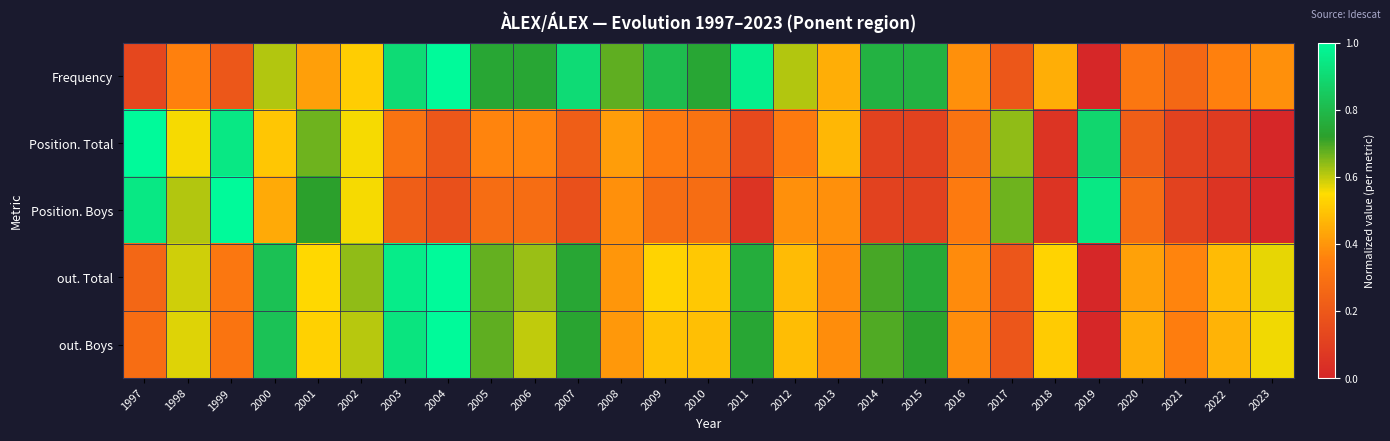

Reading left to right, what are all the values shown in this chart?

Frequency: 1997=0.1	1998=0.4	1999=0.2	2000=0.6	2001=0.4	2002=0.5	2003=0.9	2004=1.0	2005=0.7	2006=0.7	2007=0.9	2008=0.7	2009=0.8	2010=0.7	2011=1.0	2012=0.6	2013=0.5	2014=0.8	2015=0.8	2016=0.4	2017=0.2	2018=0.5	2019=0.0	2020=0.3	2021=0.3	2022=0.4	2023=0.4
Position. Total: 1997=1.0	1998=0.6	1999=0.9	2000=0.5	2001=0.7	2002=0.6	2003=0.3	2004=0.2	2005=0.4	2006=0.4	2007=0.2	2008=0.4	2009=0.3	2010=0.3	2011=0.1	2012=0.3	2013=0.5	2014=0.1	2015=0.1	2016=0.3	2017=0.6	2018=0.1	2019=0.9	2020=0.2	2021=0.1	2022=0.1	2023=0.0
Position. Boys: 1997=0.9	1998=0.6	1999=1.0	2000=0.4	2001=0.7	2002=0.6	2003=0.2	2004=0.2	2005=0.3	2006=0.3	2007=0.2	2008=0.4	2009=0.3	2010=0.3	2011=0.1	2012=0.4	2013=0.4	2014=0.1	2015=0.1	2016=0.3	2017=0.7	2018=0.1	2019=0.9	2020=0.3	2021=0.1	2022=0.1	2023=0.0
out. Total: 1997=0.3	1998=0.6	1999=0.3	2000=0.8	2001=0.5	2002=0.6	2003=1.0	2004=1.0	2005=0.7	2006=0.6	2007=0.7	2008=0.4	2009=0.5	2010=0.5	2011=0.8	2012=0.5	2013=0.4	2014=0.7	2015=0.7	2016=0.4	2017=0.2	2018=0.5	2019=0.0	2020=0.4	2021=0.4	2022=0.5	2023=0.6
out. Boys: 1997=0.3	1998=0.6	1999=0.3	2000=0.8	2001=0.5	2002=0.6	2003=0.9	2004=1.0	2005=0.7	2006=0.6	2007=0.7	2008=0.4	2009=0.5	2010=0.5	2011=0.7	2012=0.5	2013=0.4	2014=0.7	2015=0.7	2016=0.4	2017=0.2	2018=0.5	2019=0.0	2020=0.4	2021=0.3	2022=0.5	2023=0.6